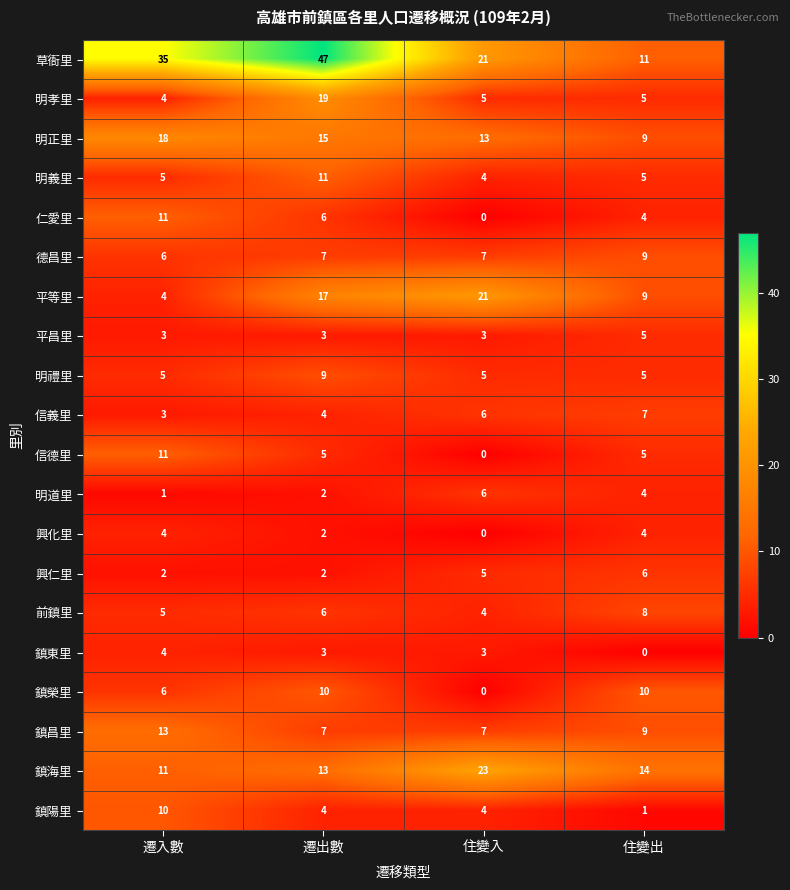

What is the approximate value of 鎮海里 at 遷入數, to the nearest 10?

10